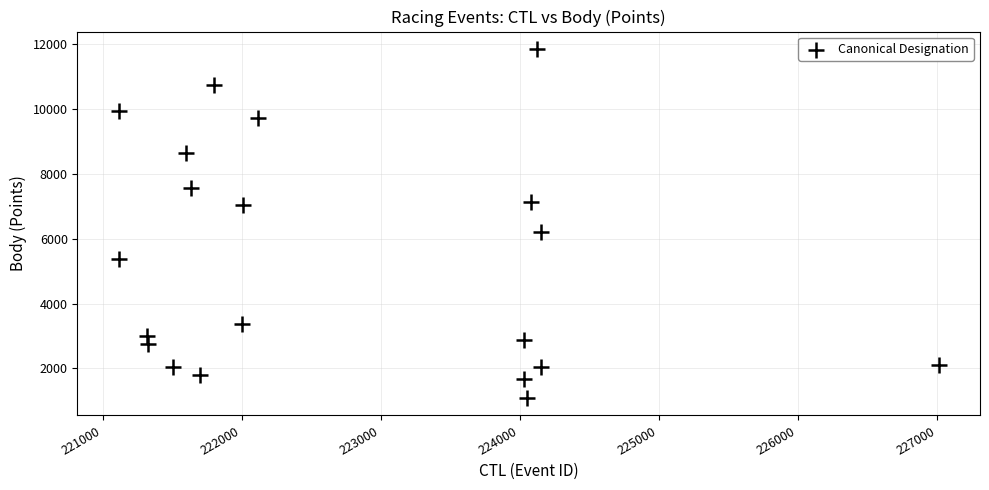

What is the range of X values (max minus min)?

5900